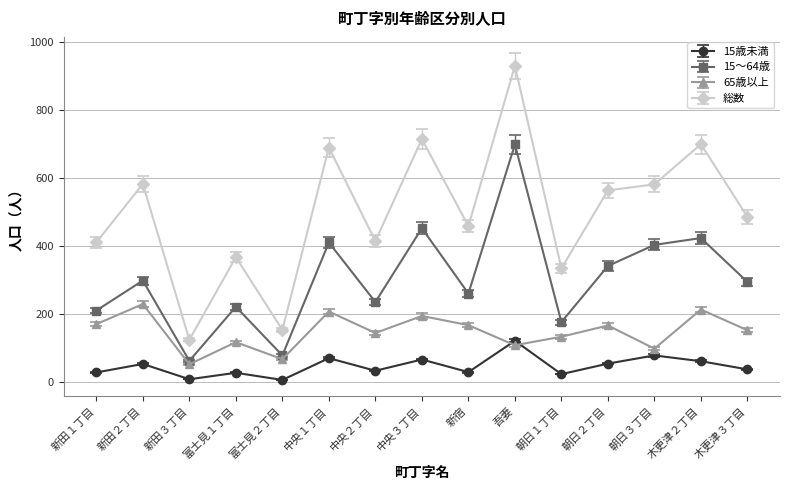

At how many categories does at least one series exceed 384?

11